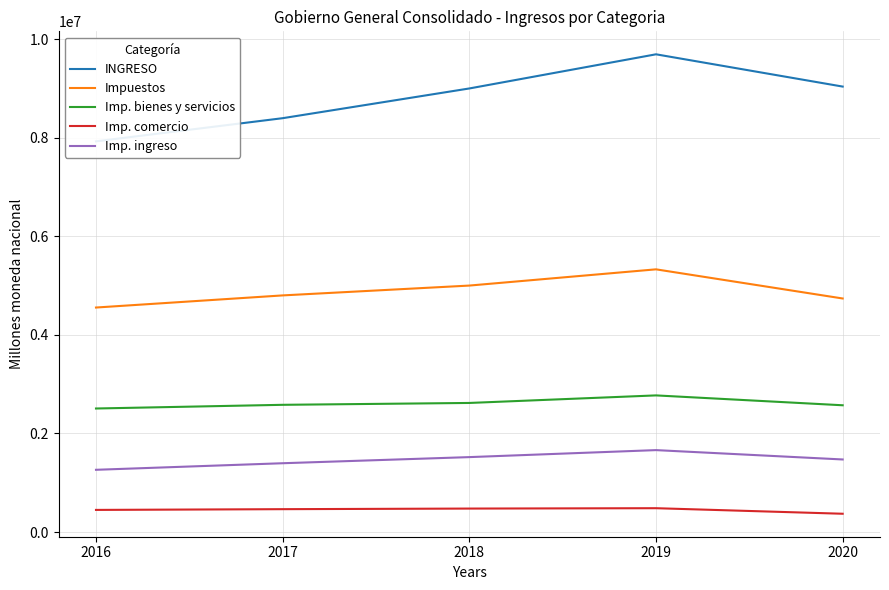

At how many categories does at least one series exceed 9129308?

1